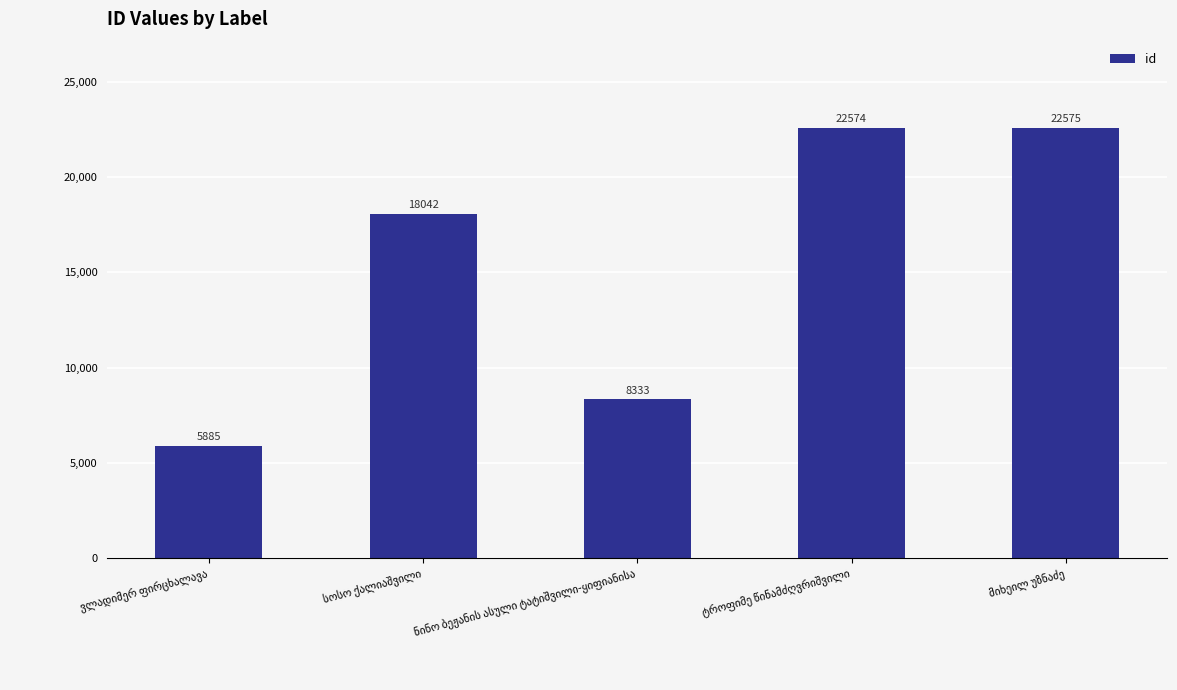

What is the minimum value shown in the chart?

5885